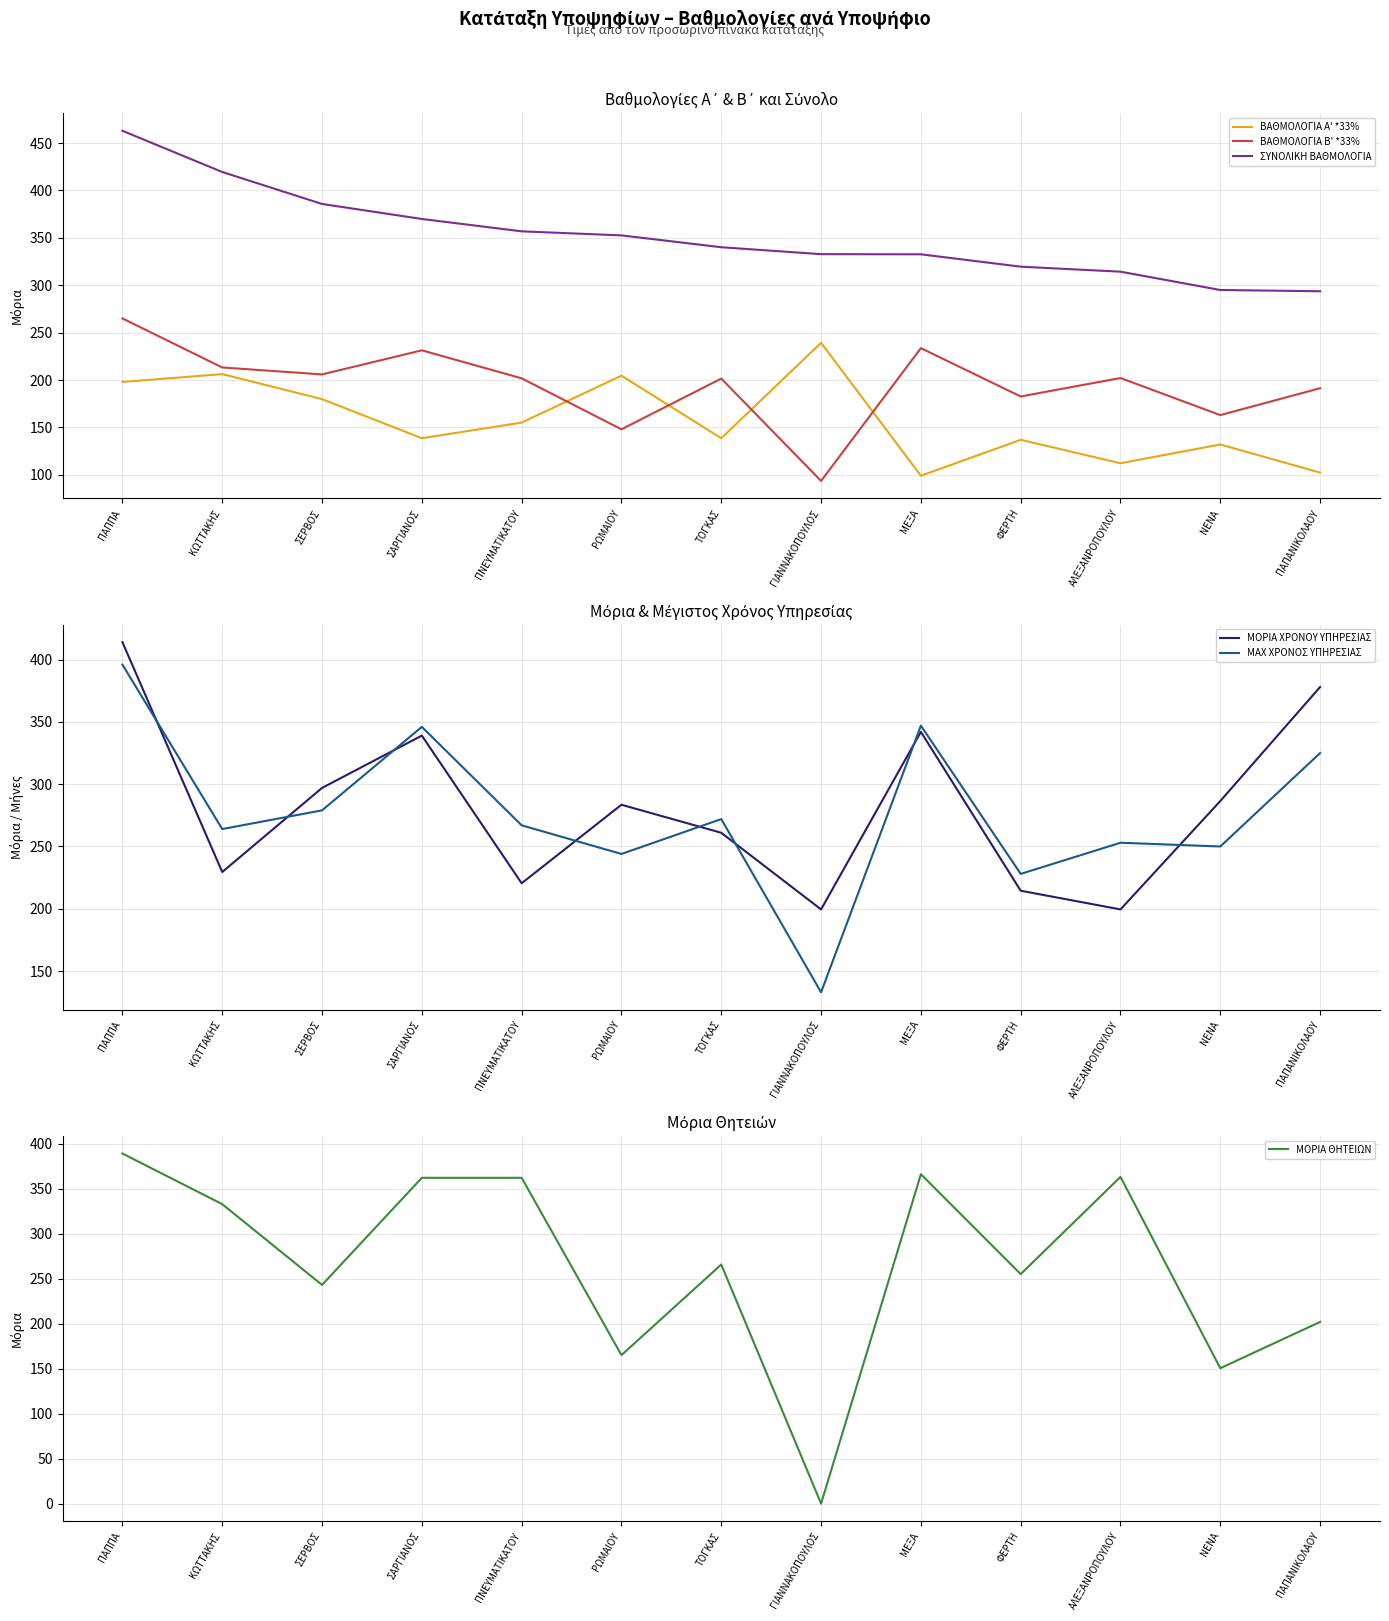

Does the chart display data point markers on the line(s)?

No